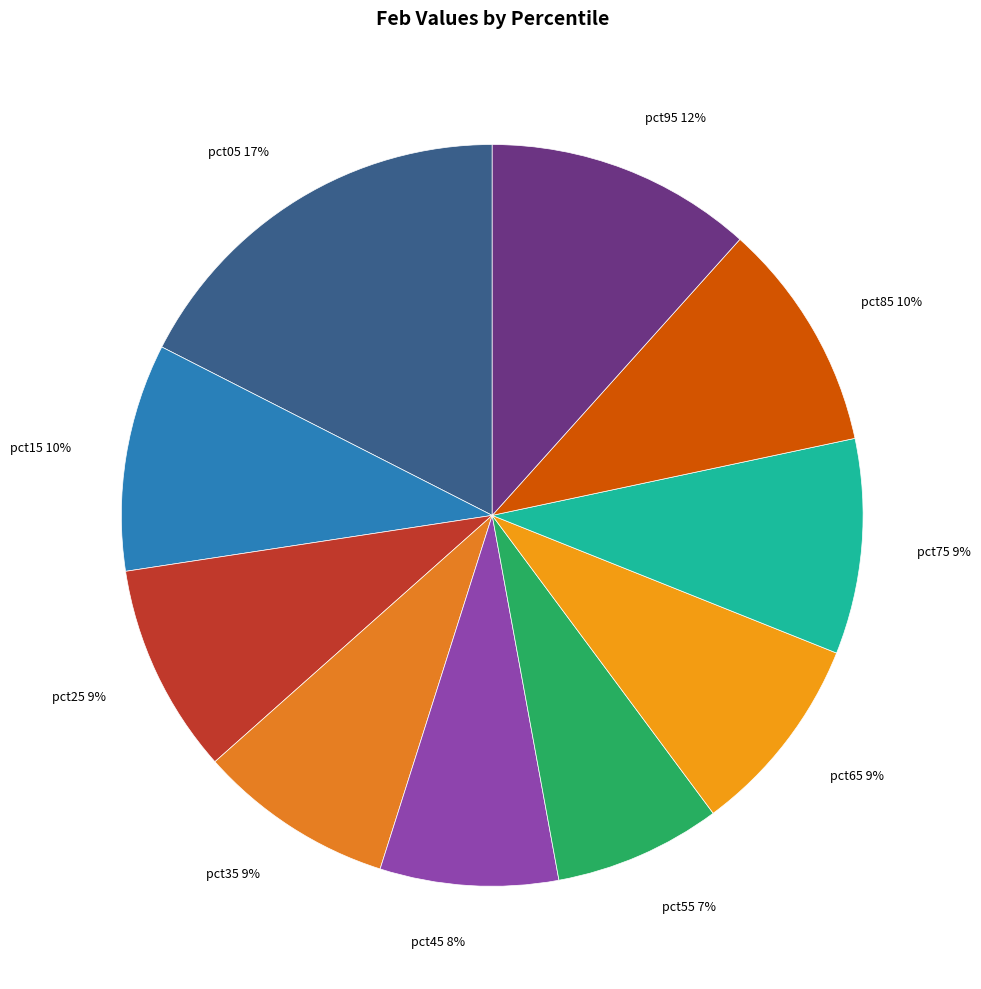

Do pct45 and pct55 together represent more than half of the pie?

No